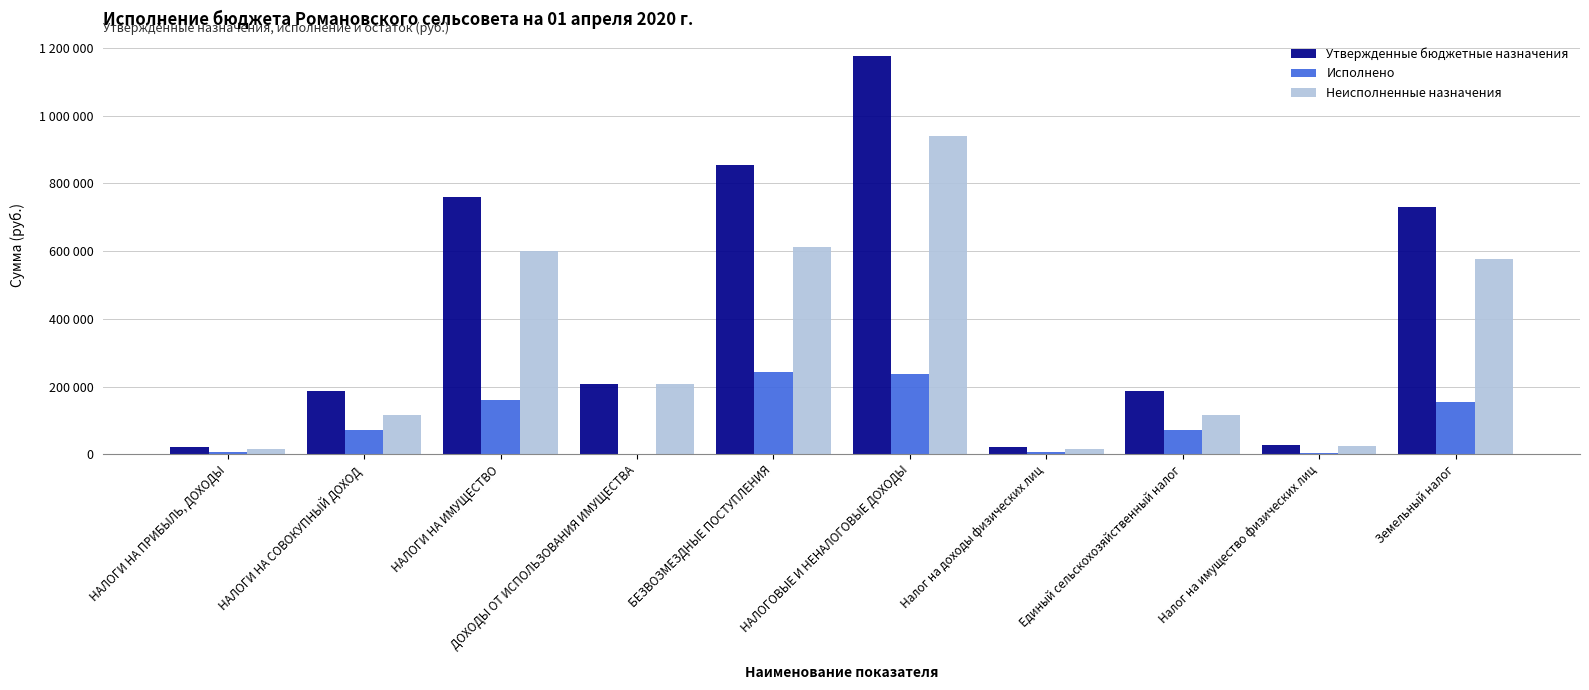

Does the chart contain stacked bars?

No